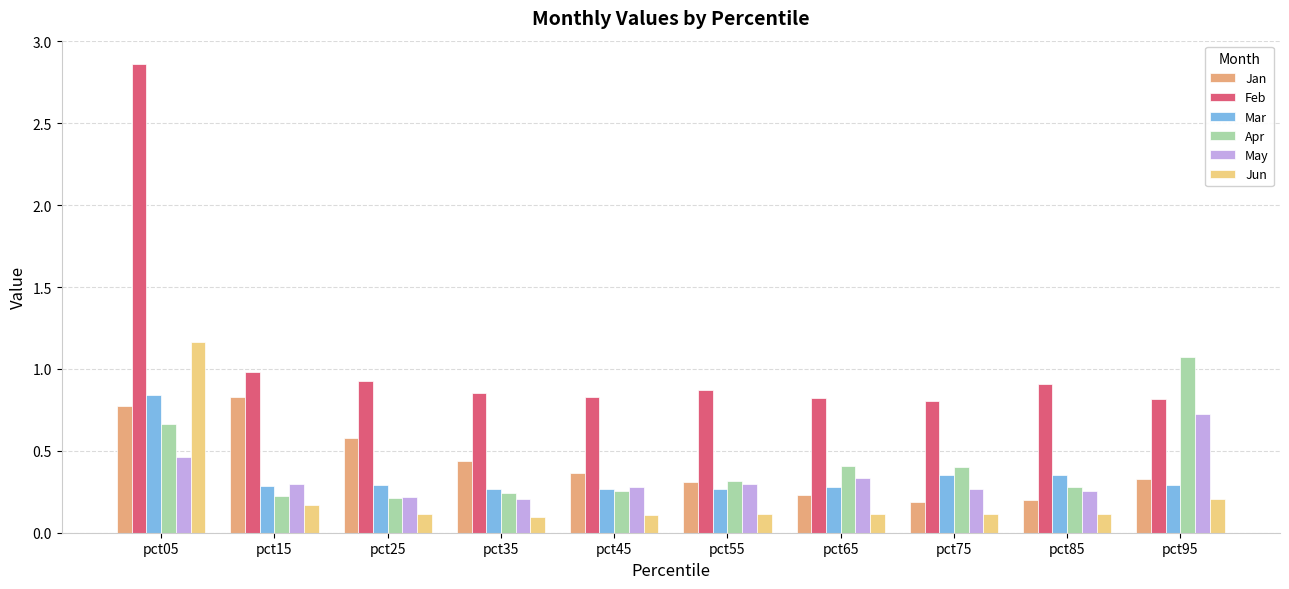

Which label corresponds to the largest value in the chart?

pct05